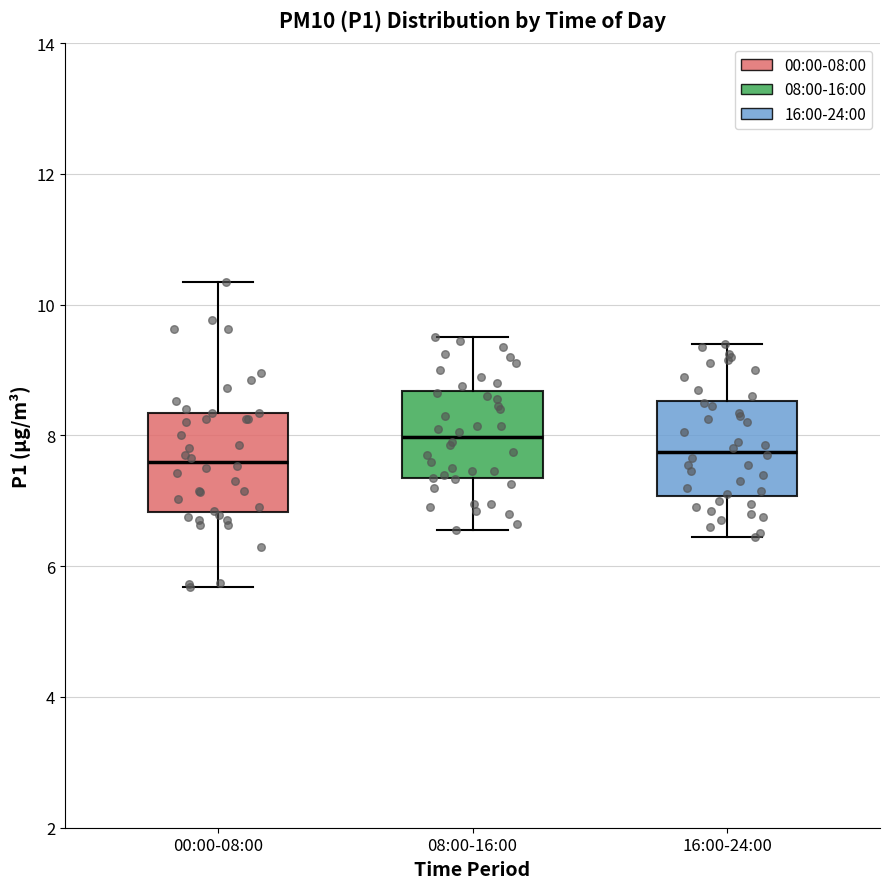

Where does the median line of the box for 00:00-08:00 sit on the y-axis? The values are not printed on the chart, so give them approximately, as read against the axis.

7.6